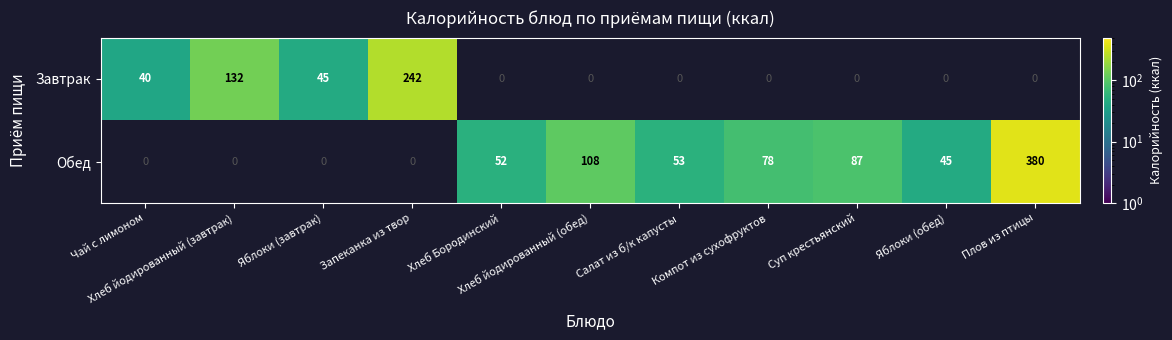

Rank the series at Хлеб йодированный (завтрак) from lowest to highest value.

Завтрак, Обед